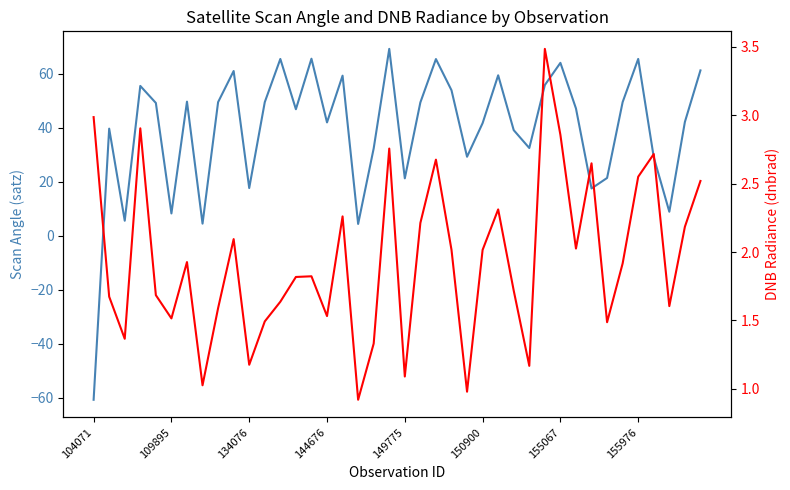

What is the difference between the maximum and second lowest values in the dnbrad series?

2.5